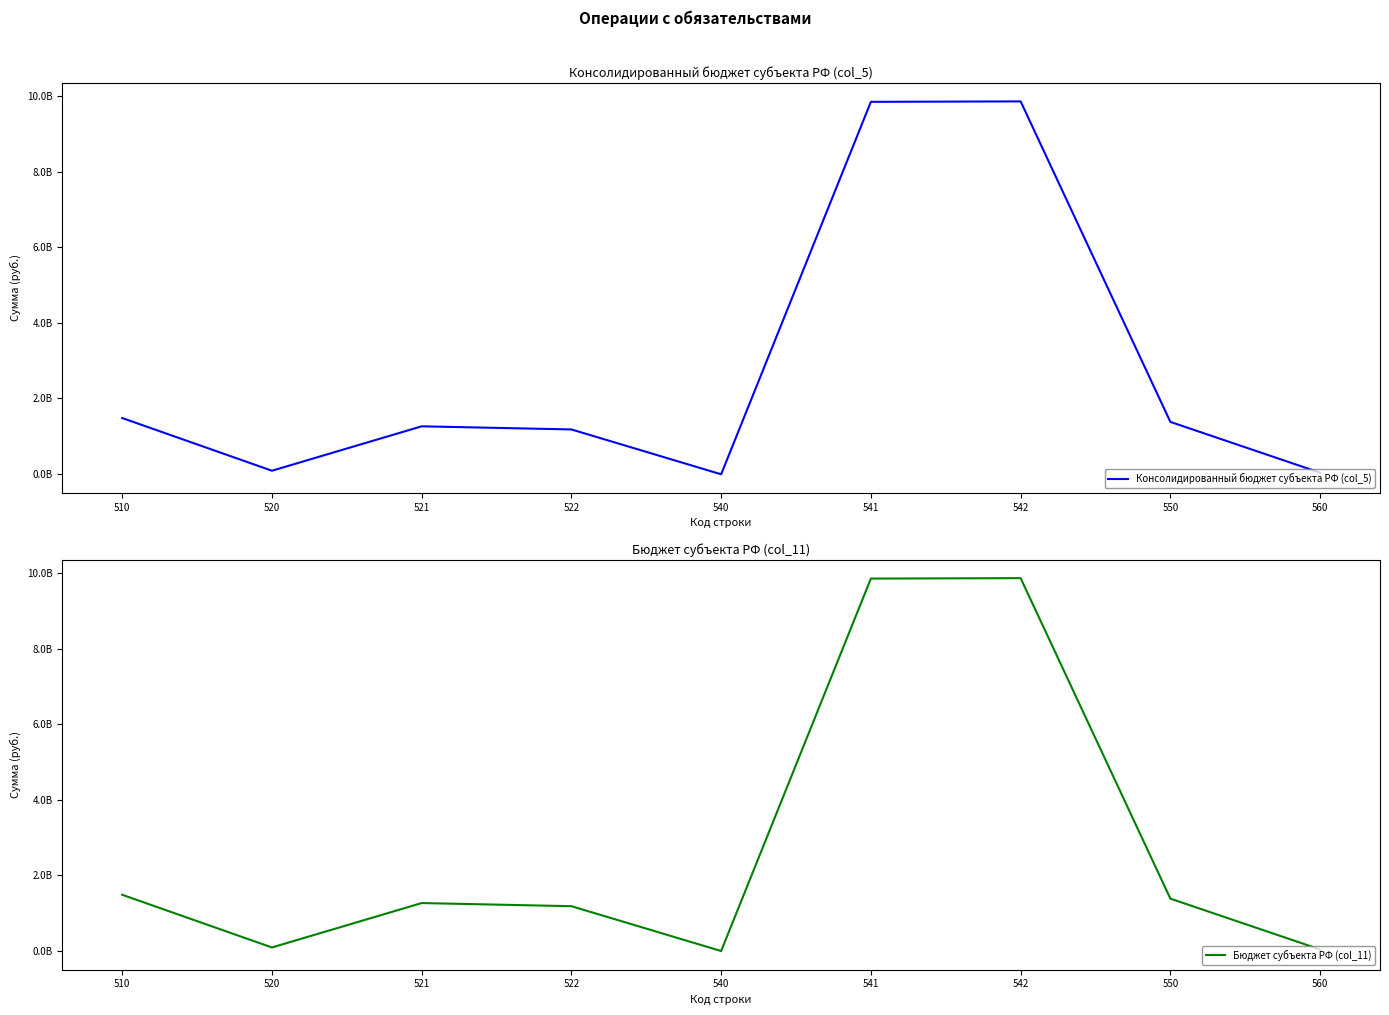

What is the total value across all series at 560?

61792658.4